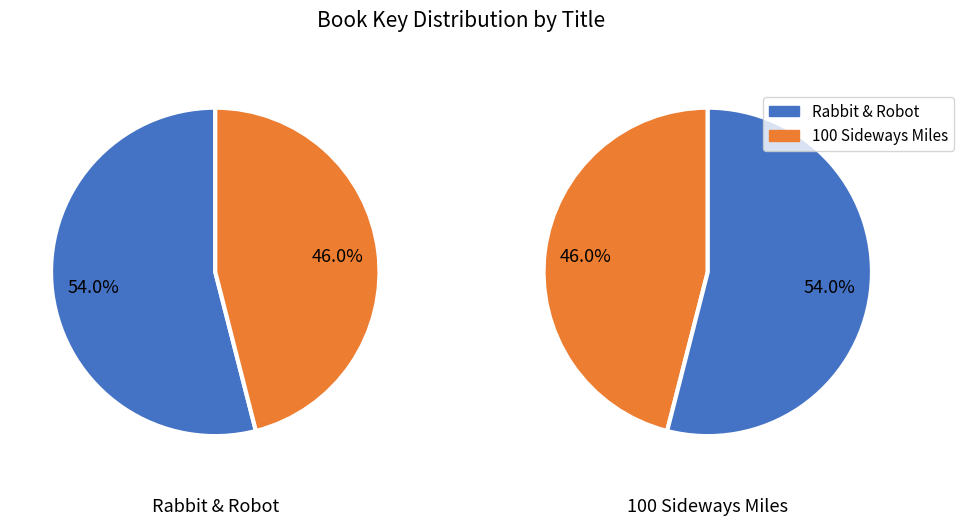

Is it true that 100 Sideways Miles is 46% of the pie?

True